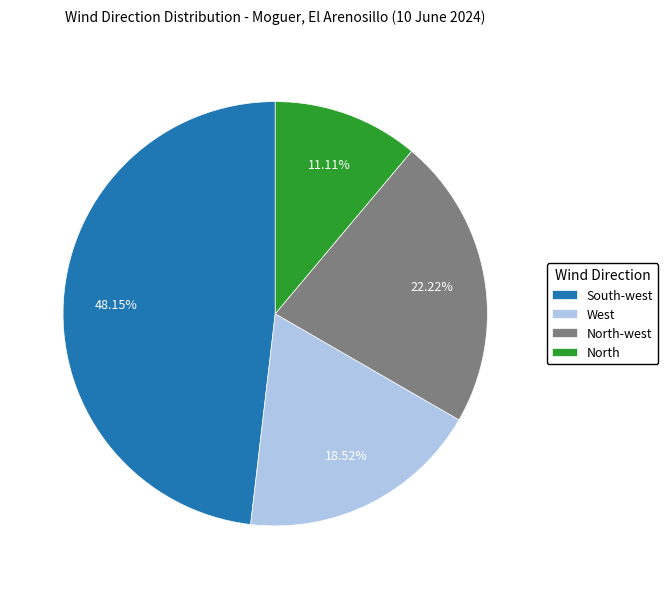

Between South-west and North, which is larger?

South-west